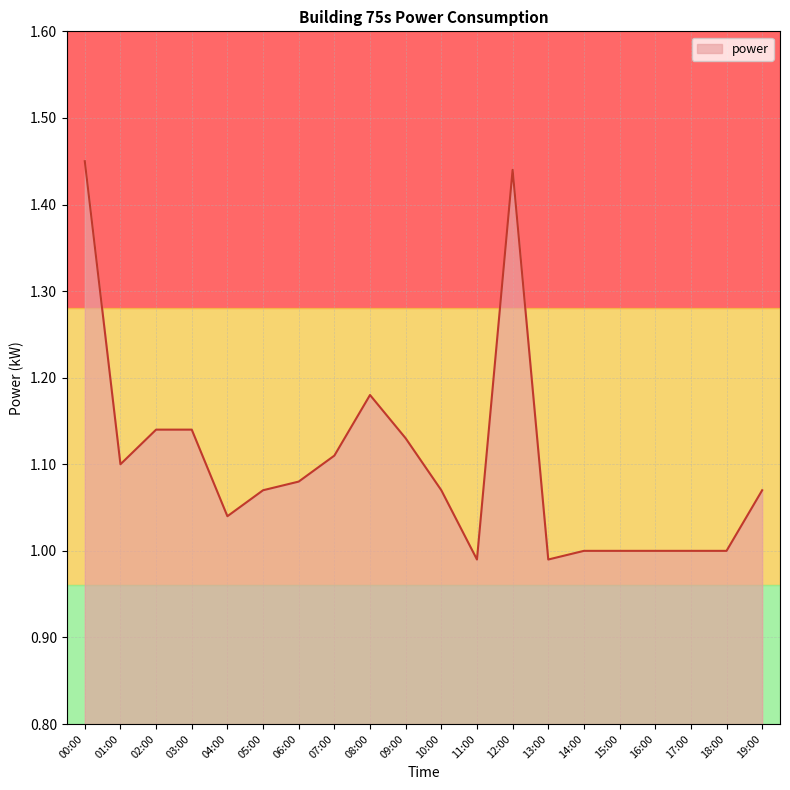

What is the sum of all values?

22.0